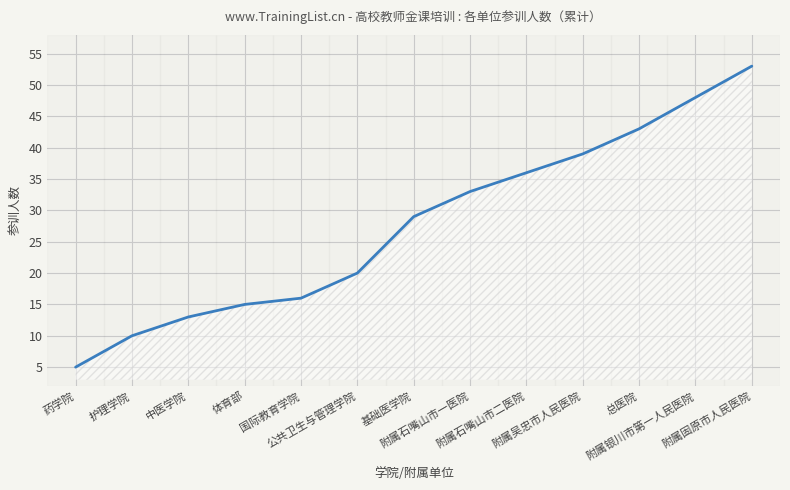

What is the sum of all values?

360